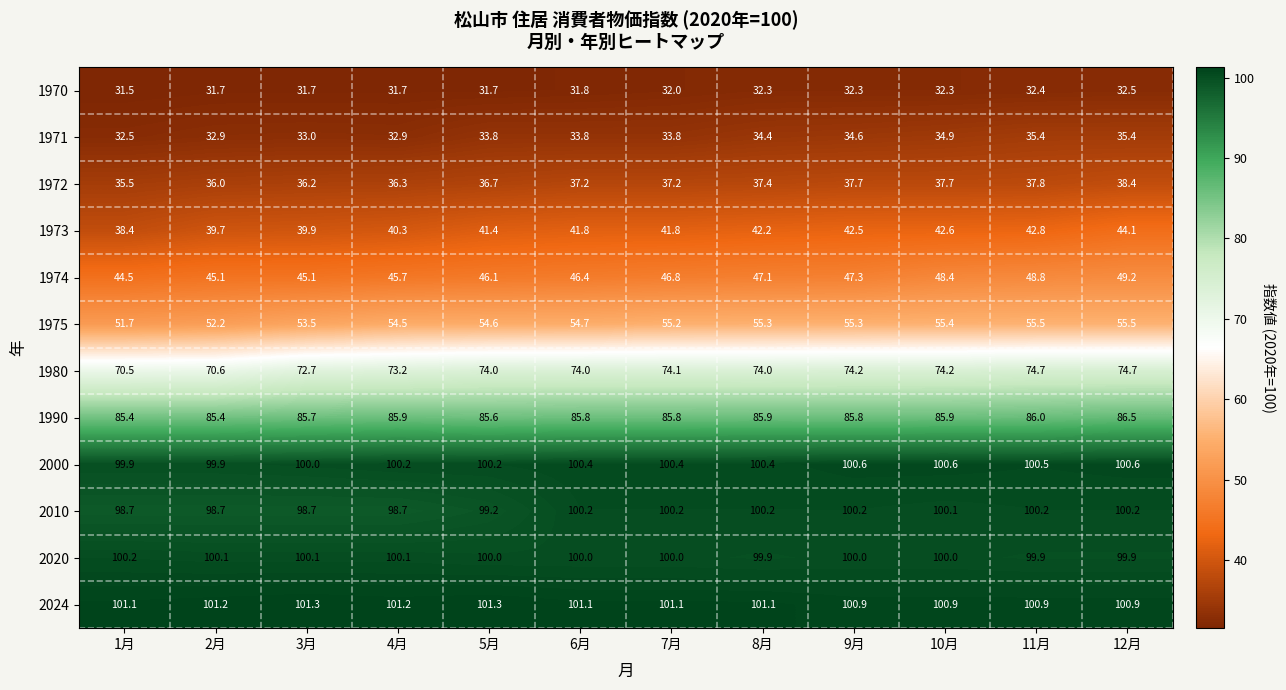

The 1971 series shows 34.4 at 8月. True or false?

True